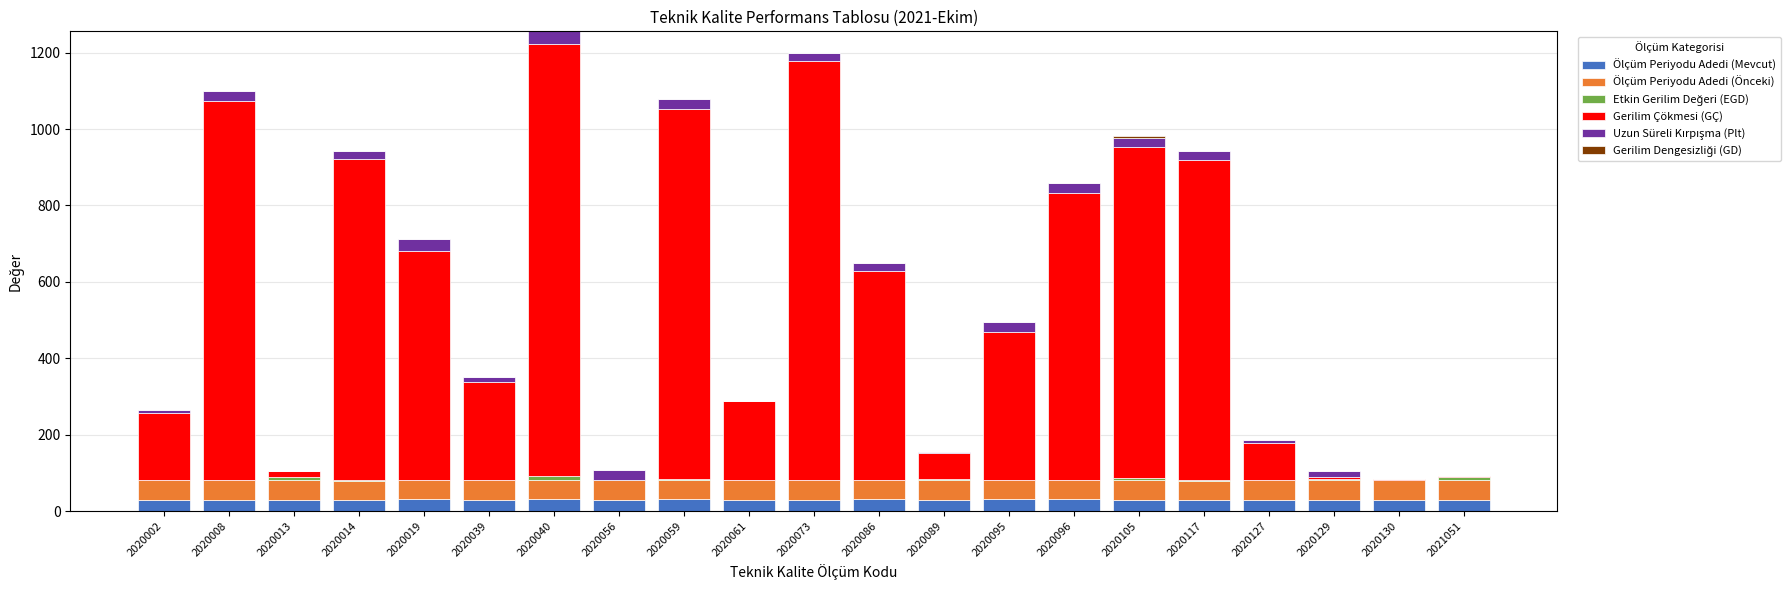

How many data points does each series have?

21